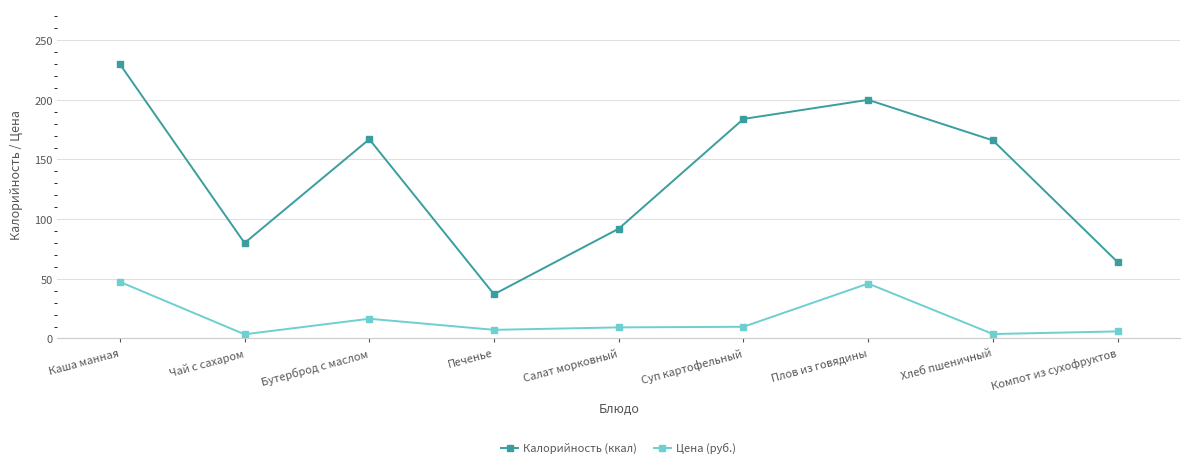

Does the chart display data point markers on the line(s)?

Yes